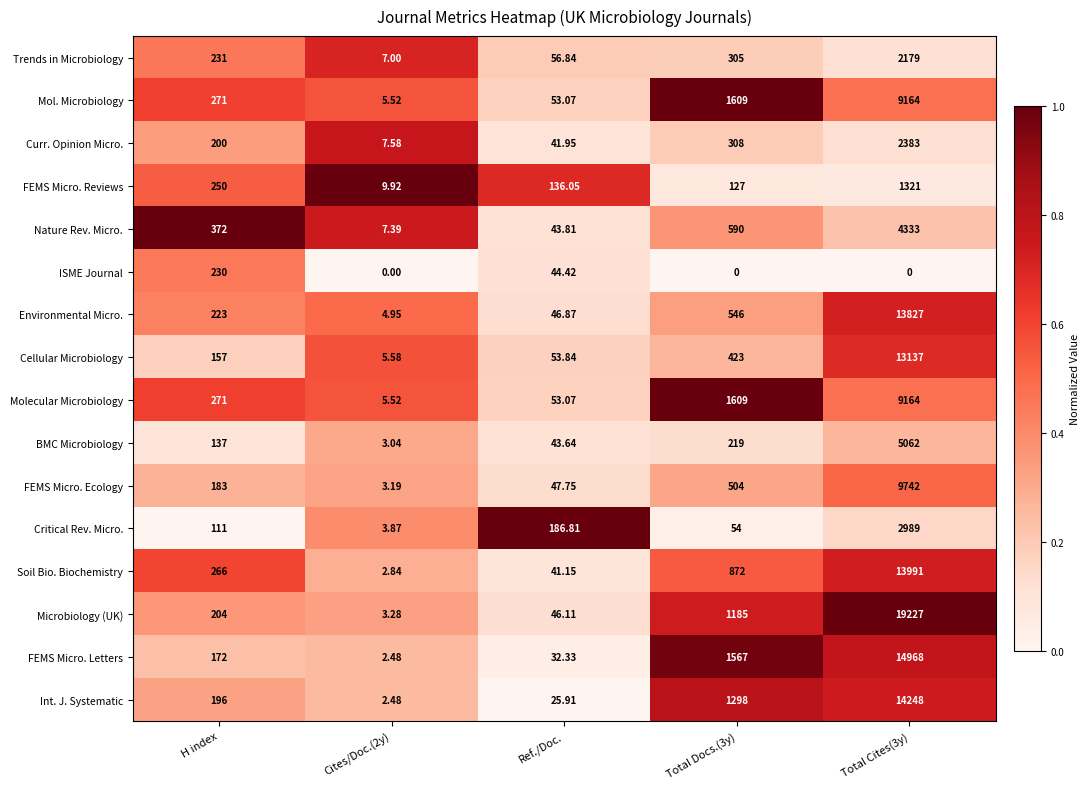

Which series has the largest total across all categories?

Microbiology (UK)